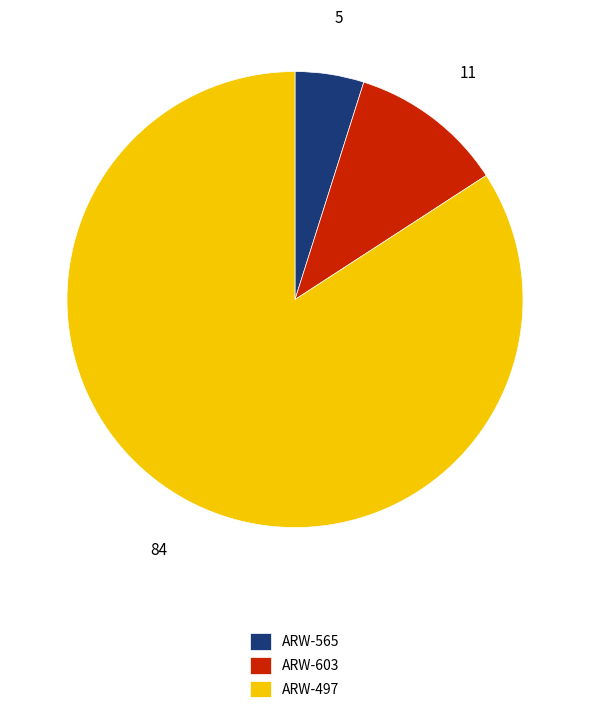

Which slice is the smallest?

ARW-565